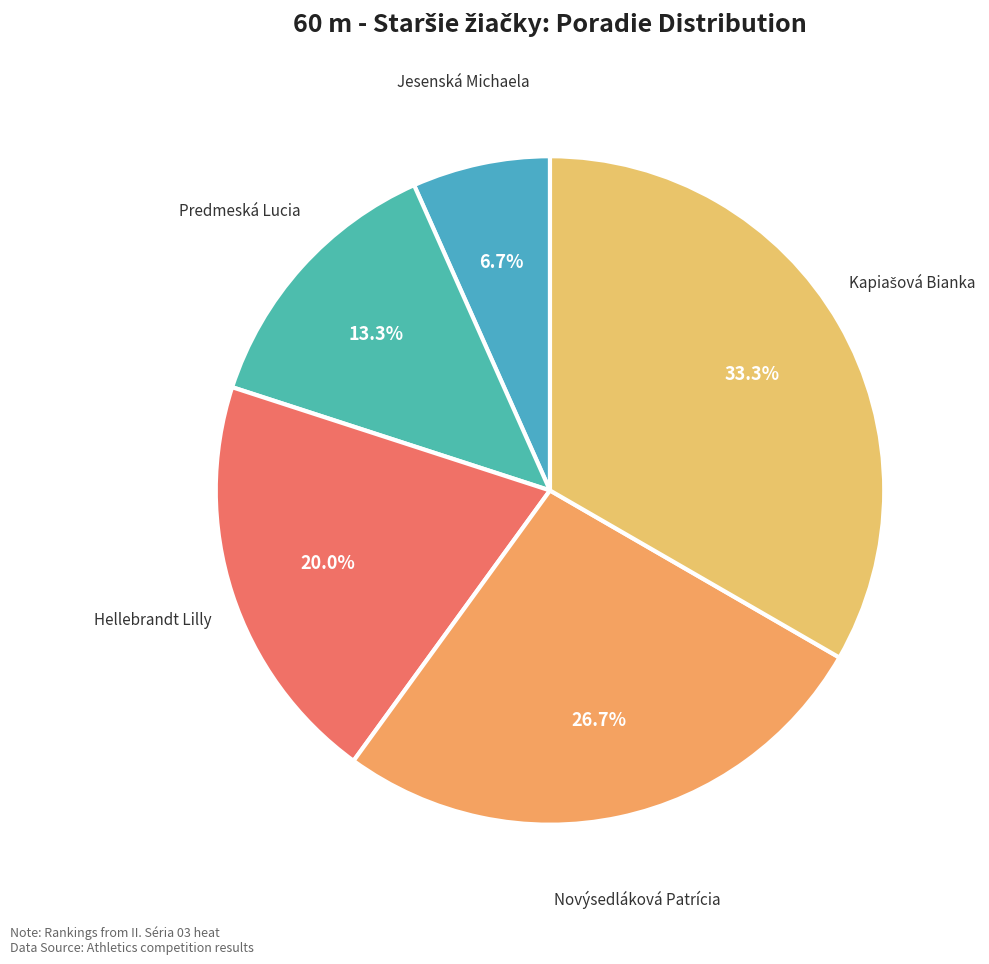

Count the number of slices in the pie.

5